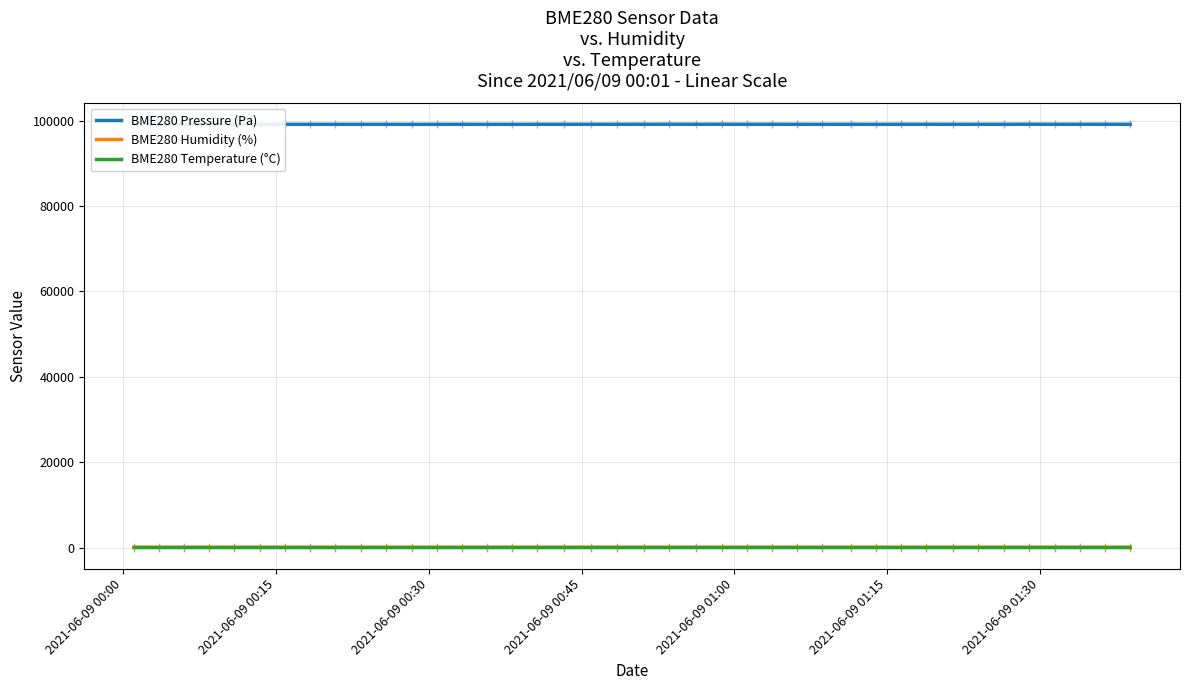

Which series has the largest total across all categories?

BME280 Pressure (Pa)